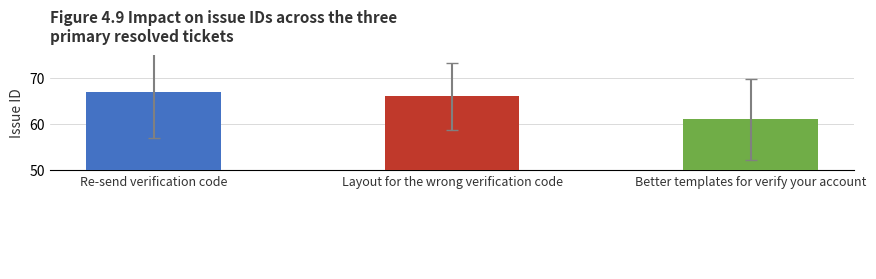

Which category has the lowest value across all series?

Better templates for verify your account